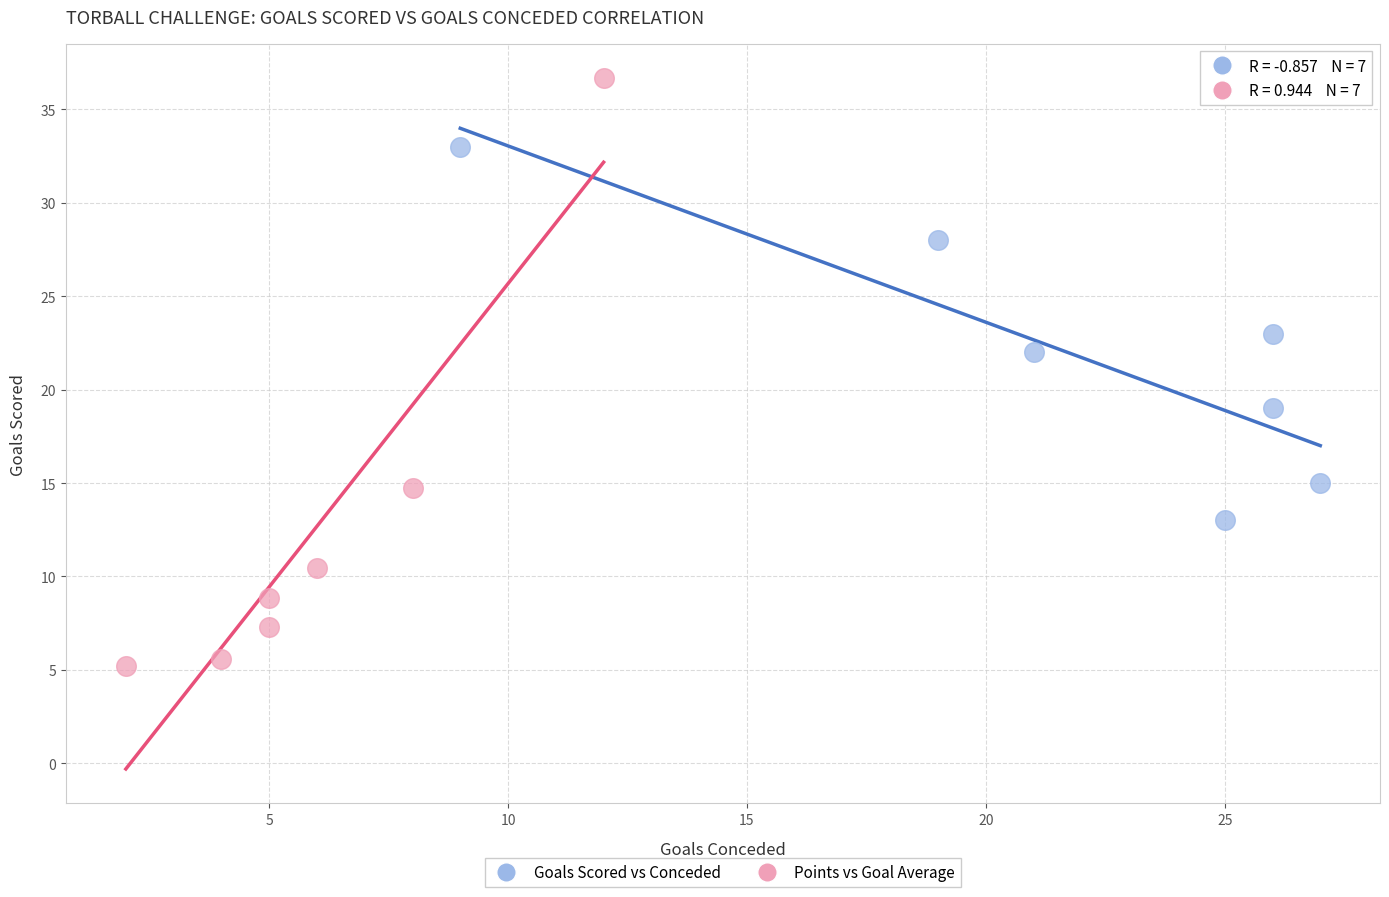

Which series contains the highest Y value?

Points vs Goal Average